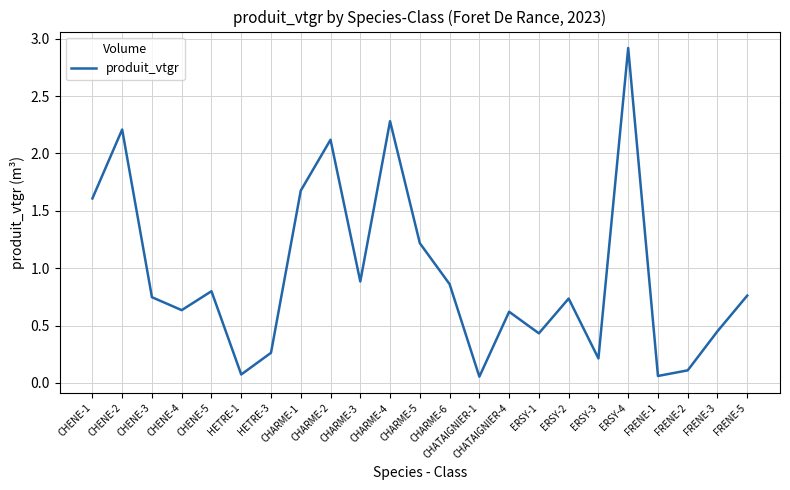

Which category has the highest value across all series?

ERSY-4